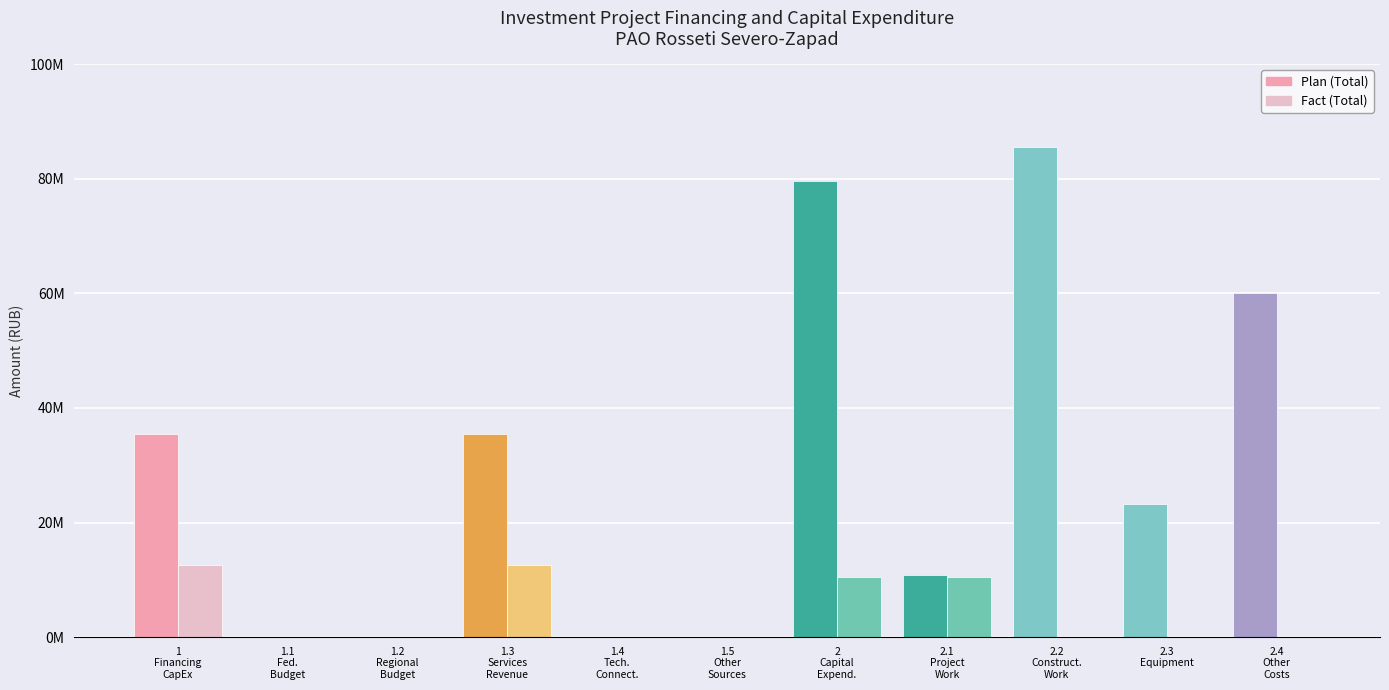

What are all the series names shown in the legend?

Plan (Total), Fact (Total)